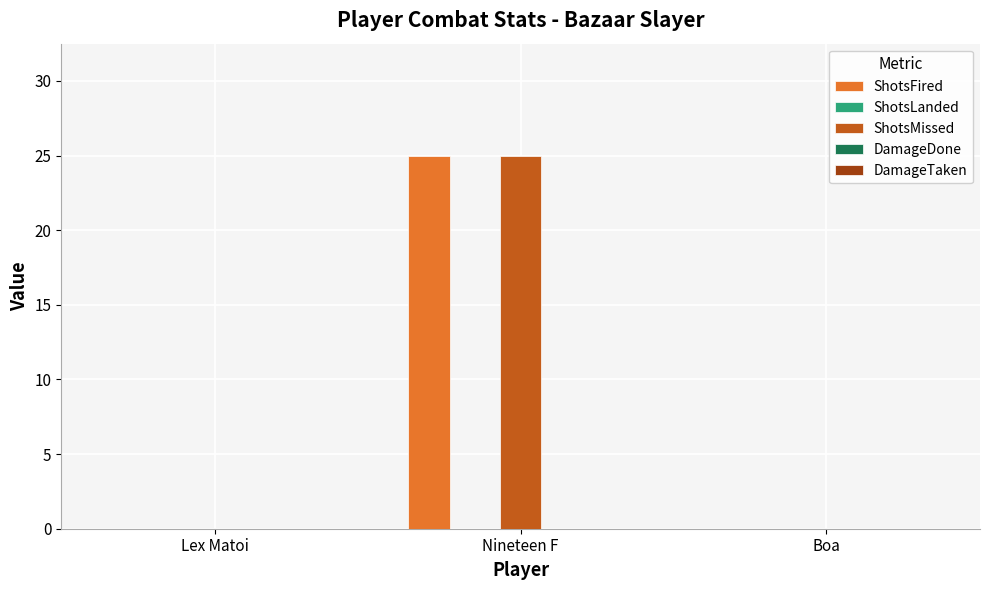

The value of ShotsMissed at Nineteen F is 7. True or false?

False